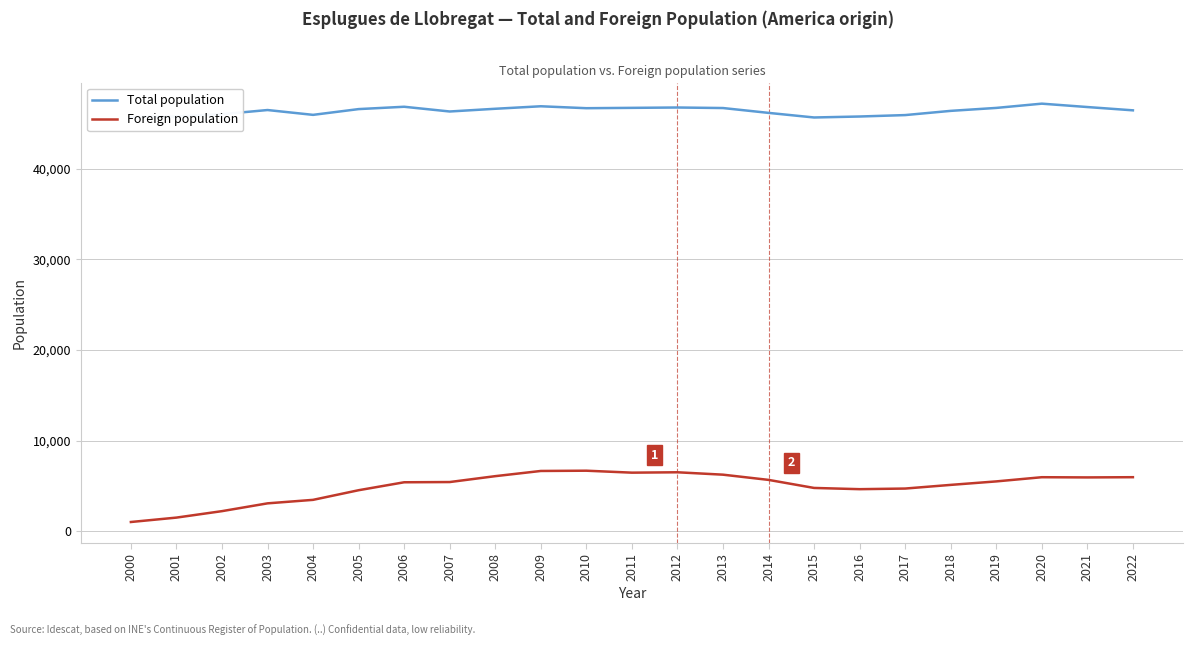

True or false: Total population has a value of 46550 at 2005.

True